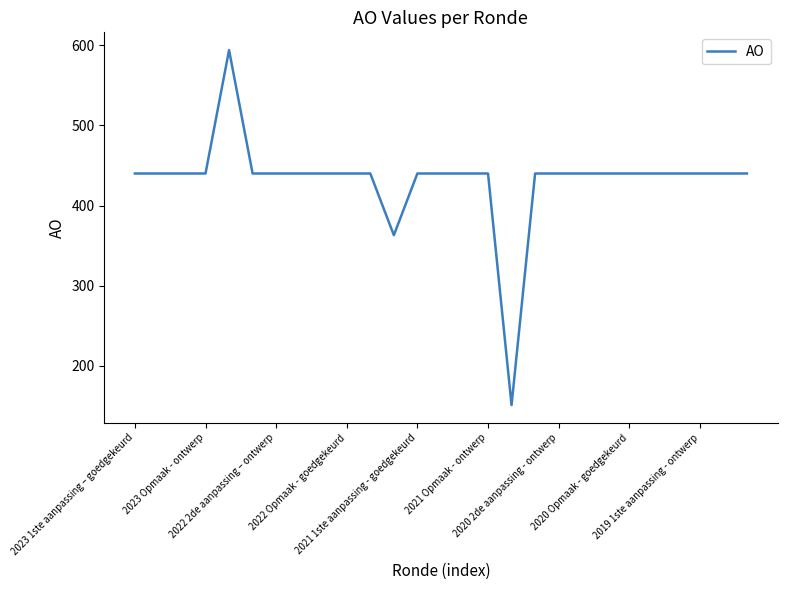

What is the difference between the maximum and minimum values?

443